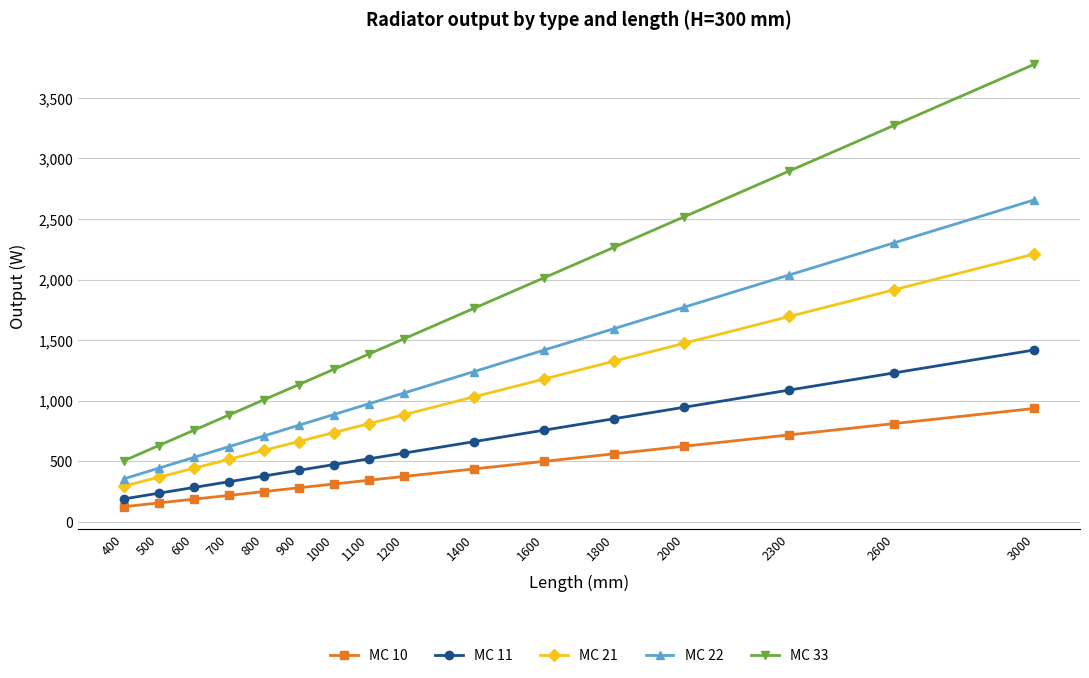

At how many categories does at least one series exceed 1183?

10